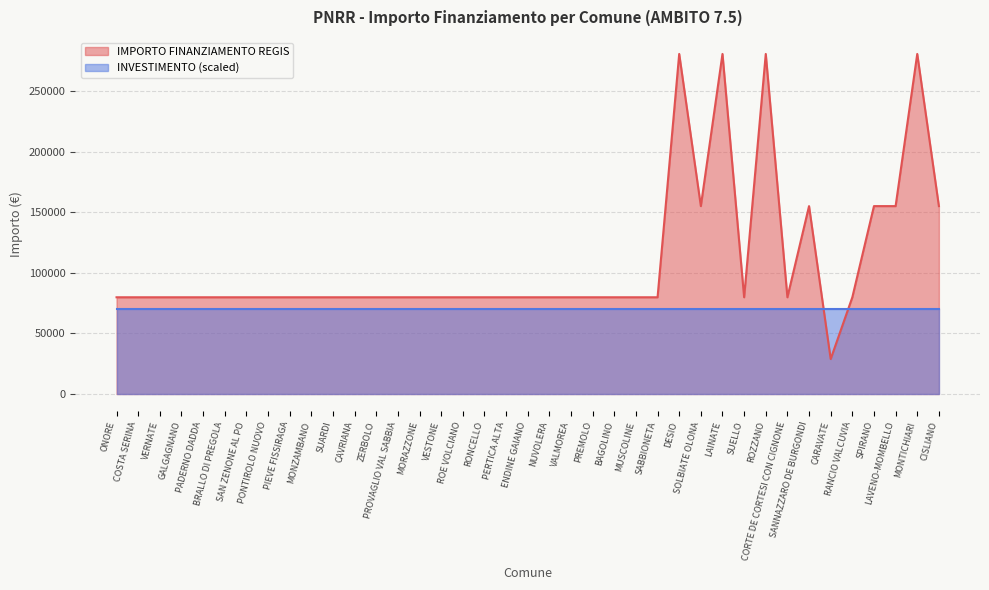

What is the smallest value displayed?

28902